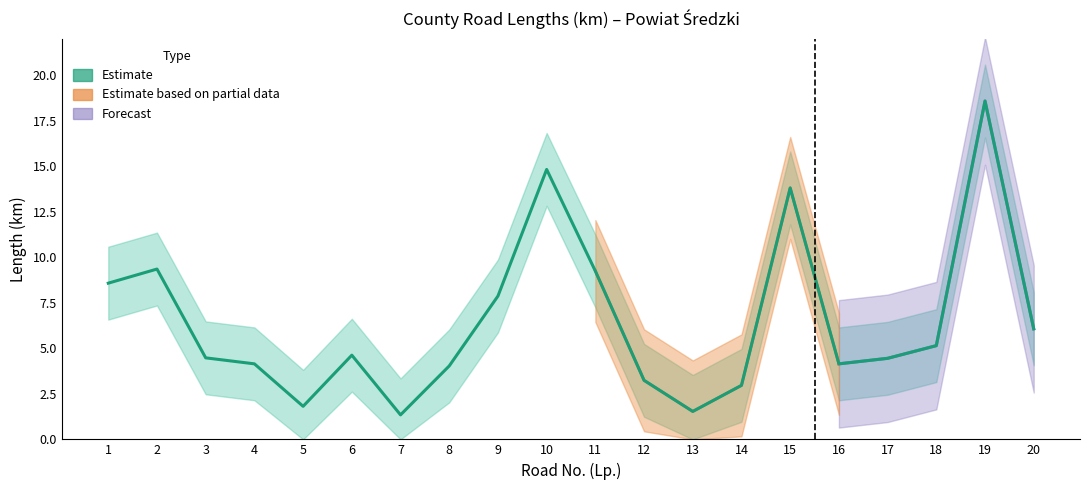

At which category does upper_band reach its first local valley?

5